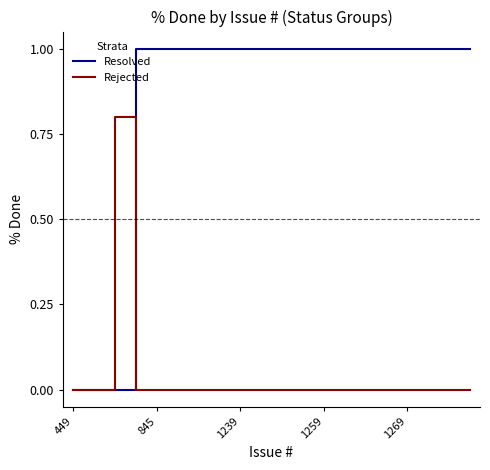

What is the maximum value for Rejected?

0.8